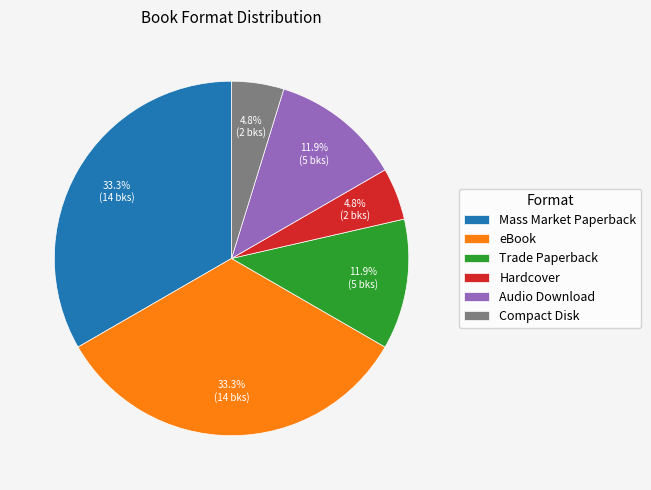

What percentage is the Mass Market Paperback slice, to the nearest percent?

33%